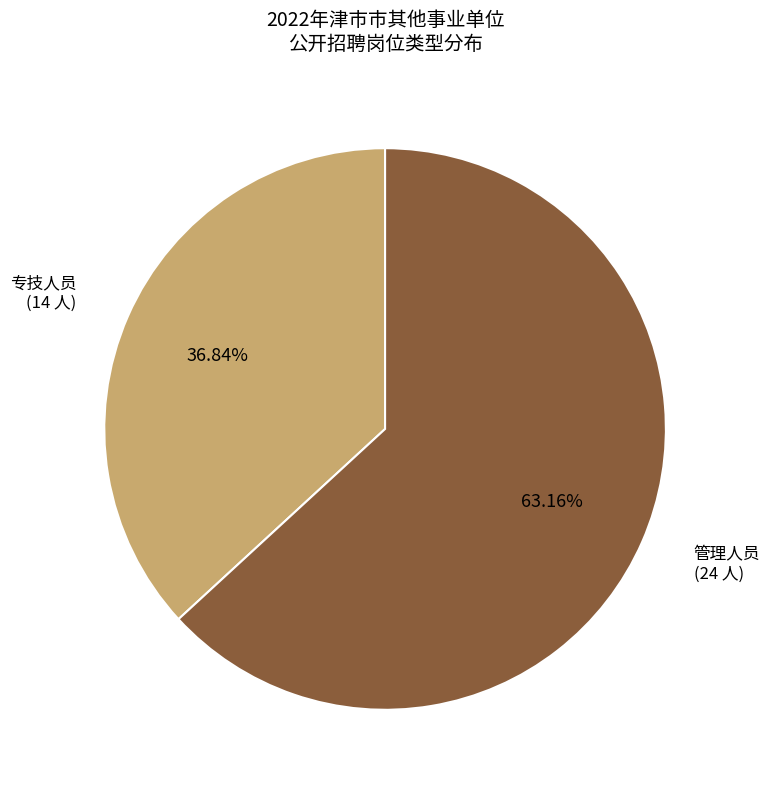

Which has a higher value, 专技人员 or 管理人员?

管理人员